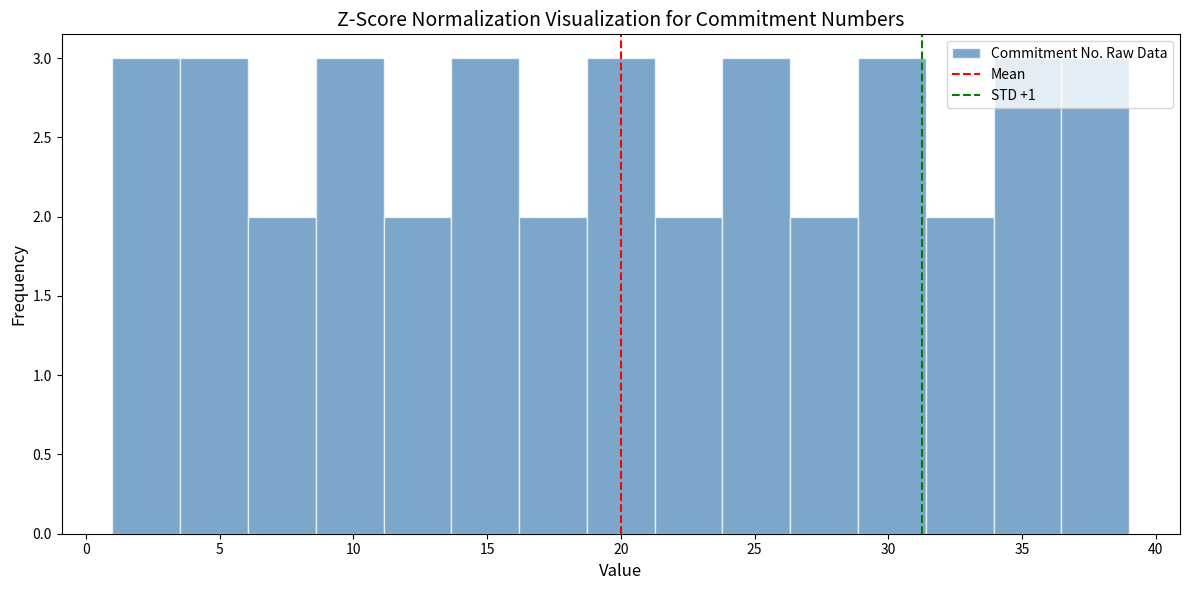

Reading left to right, list every bar in this chart as the range it spans on the x-axis followed by its height. Neither the bar edges nor the heights are printed on the chart, so give them approximately, as read against the axes.

1.0 to 3.5: 3
3.5 to 6.0: 3
6.0 to 8.5: 2
8.5 to 11.0: 3
11.0 to 13.5: 2
13.5 to 16.0: 3
16.0 to 18.5: 2
18.5 to 21.5: 3
21.5 to 24.0: 2
24.0 to 26.5: 3
26.5 to 29.0: 2
29.0 to 31.5: 3
31.5 to 34.0: 2
34.0 to 36.5: 3
36.5 to 39.0: 3